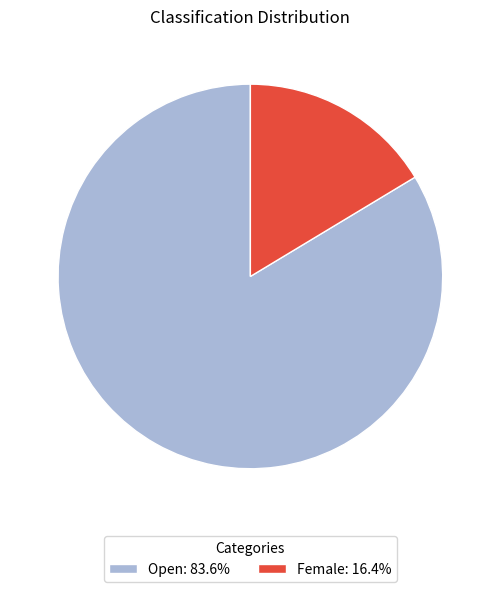

Between Female and Open, which is larger?

Open